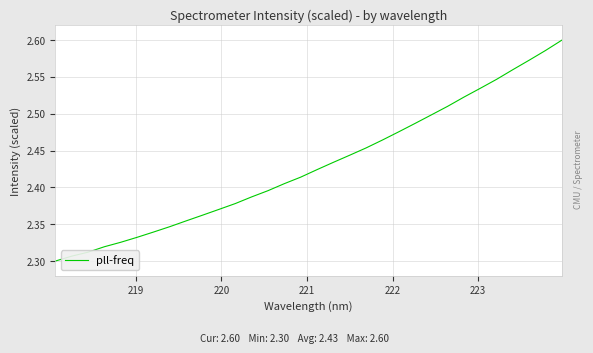

Does the chart have visible grid lines?

Yes